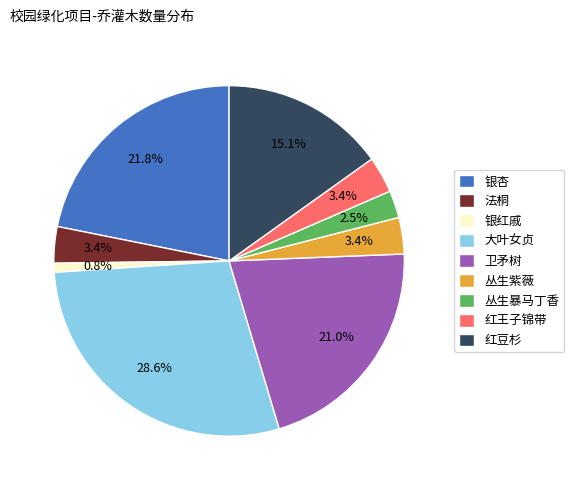

To the nearest percent, what portion does 红王子锦带 represent?

3%